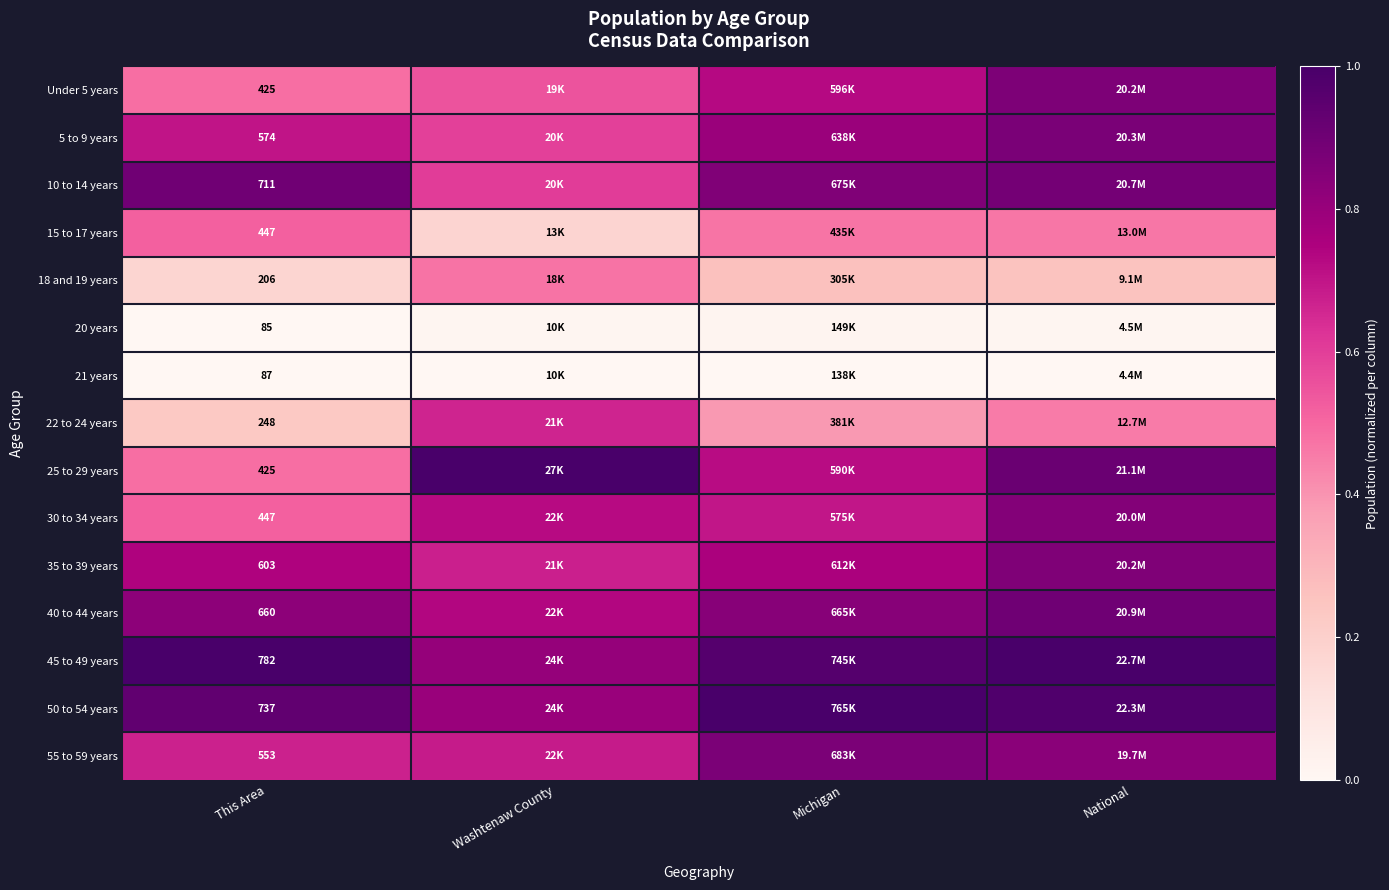

Which series has the largest total across all categories?

45 to 49 years